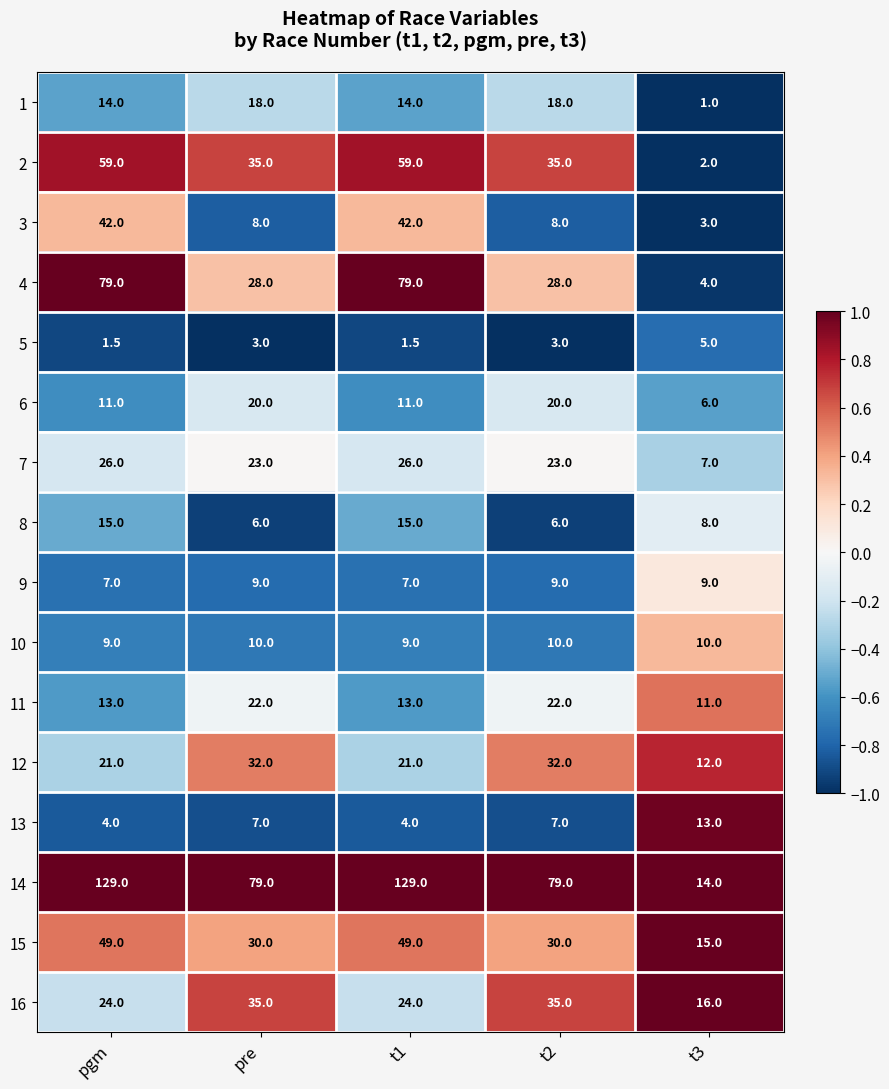

What is the difference between the 2 values at t3 and t1?

57.0